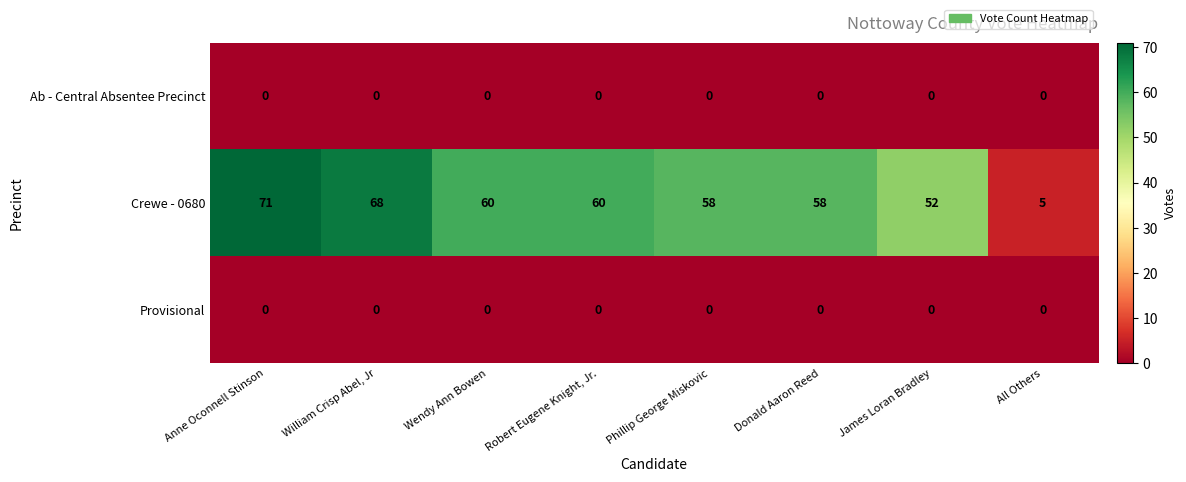

At how many categories does at least one series exceed 3?

8